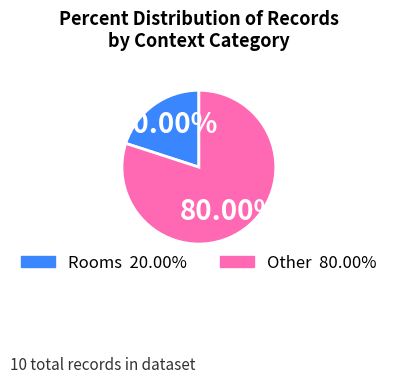

Does any single category account for the majority?

Yes